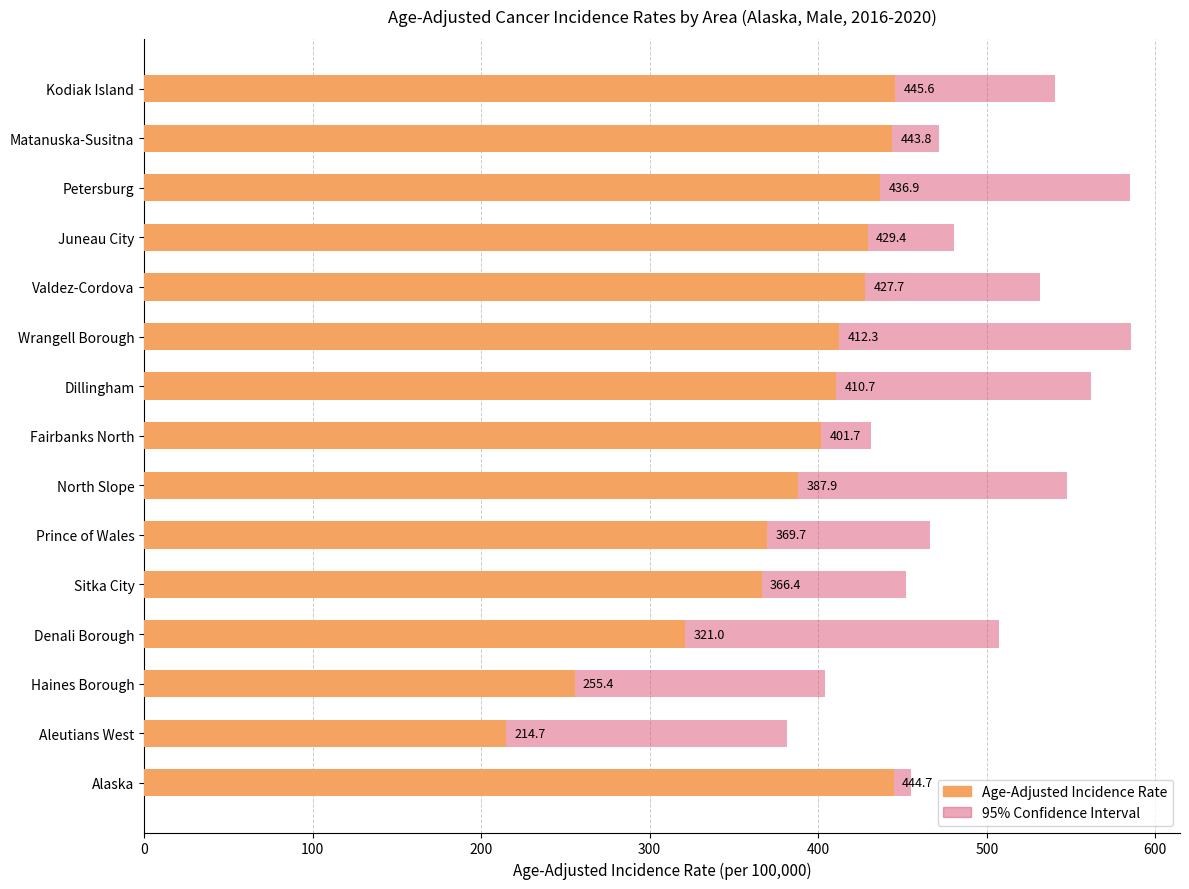

Is it true that the value at Valdez-Cordova is 427.7?

True